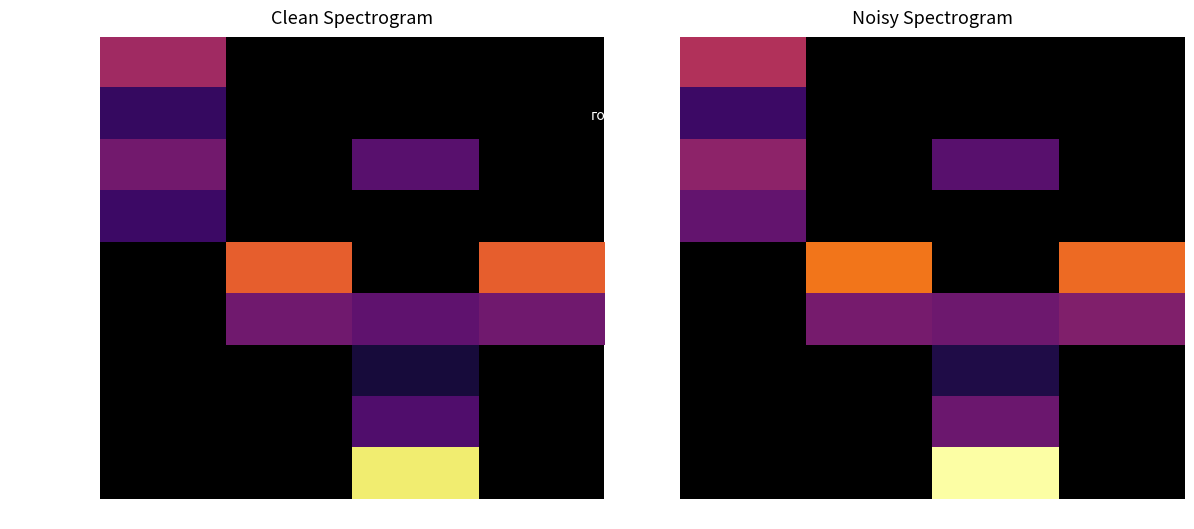

At which label does хлеб reach its minimum?

Обед